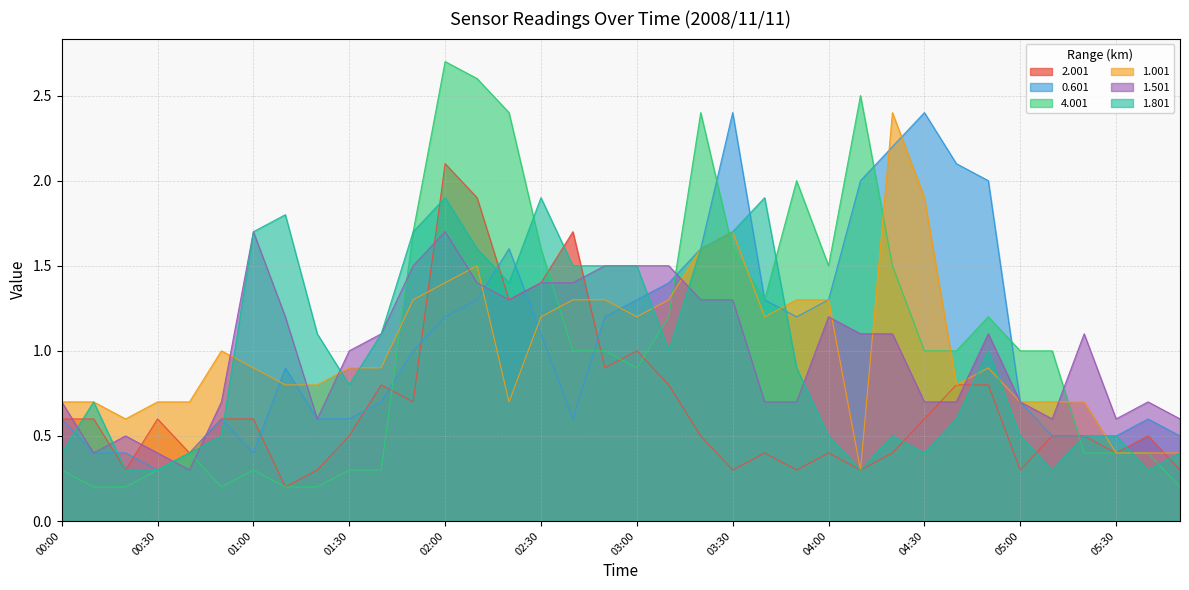

True or false: 1.501 and 4.001 cross at least once.

True